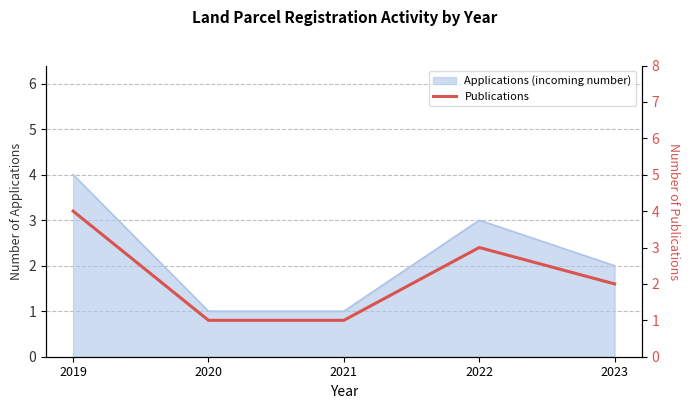

How many values exceed 2?

2